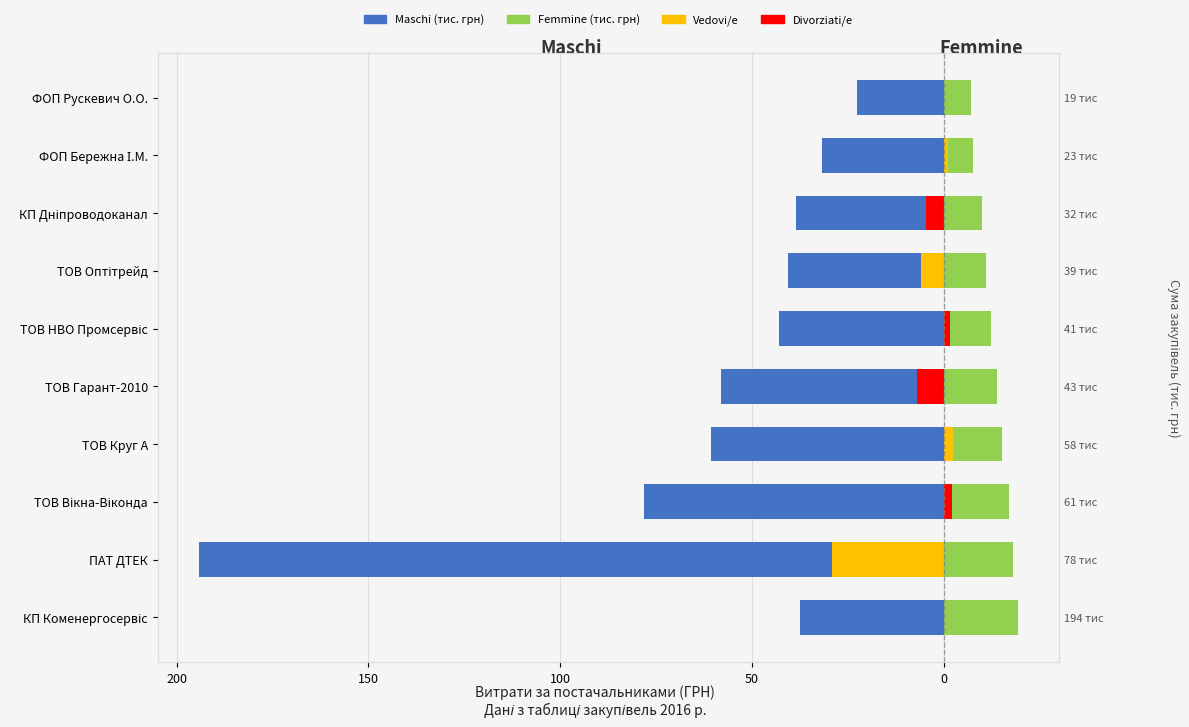

Which series changed the most between ТОВ НВО Промсервіс and ФОП Рускевич О.О.?

Maschi (тис. грн)